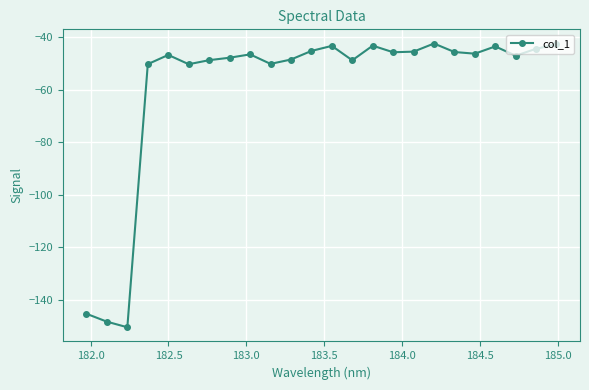

True or false: there are more than 2 points higher than both neighbors.

True